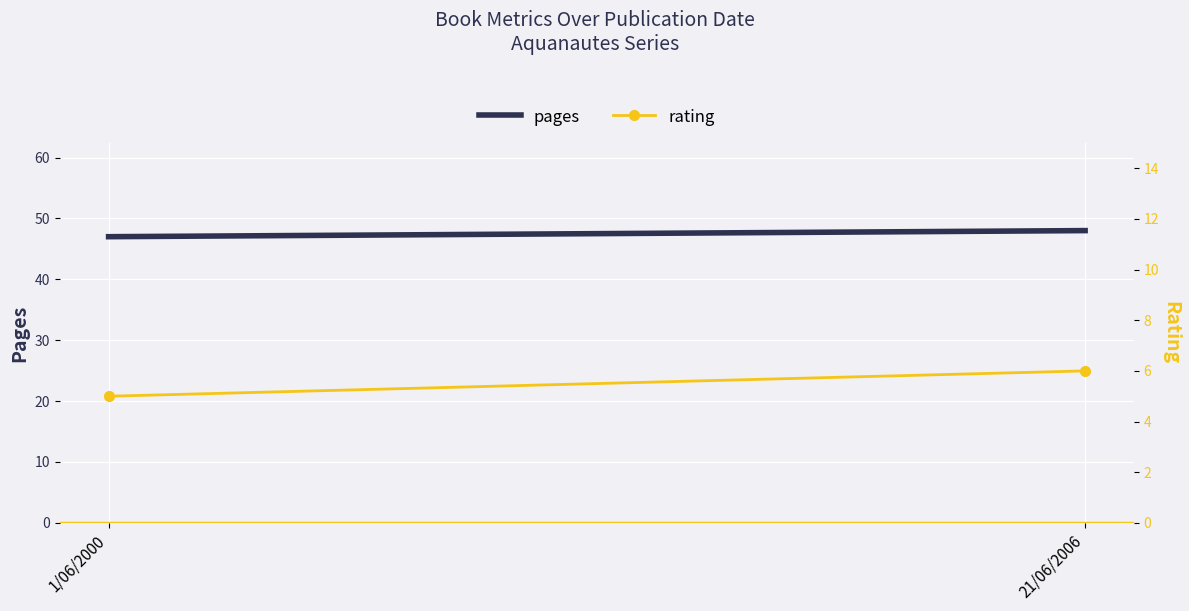

What is the lowest value of the rating series?

5